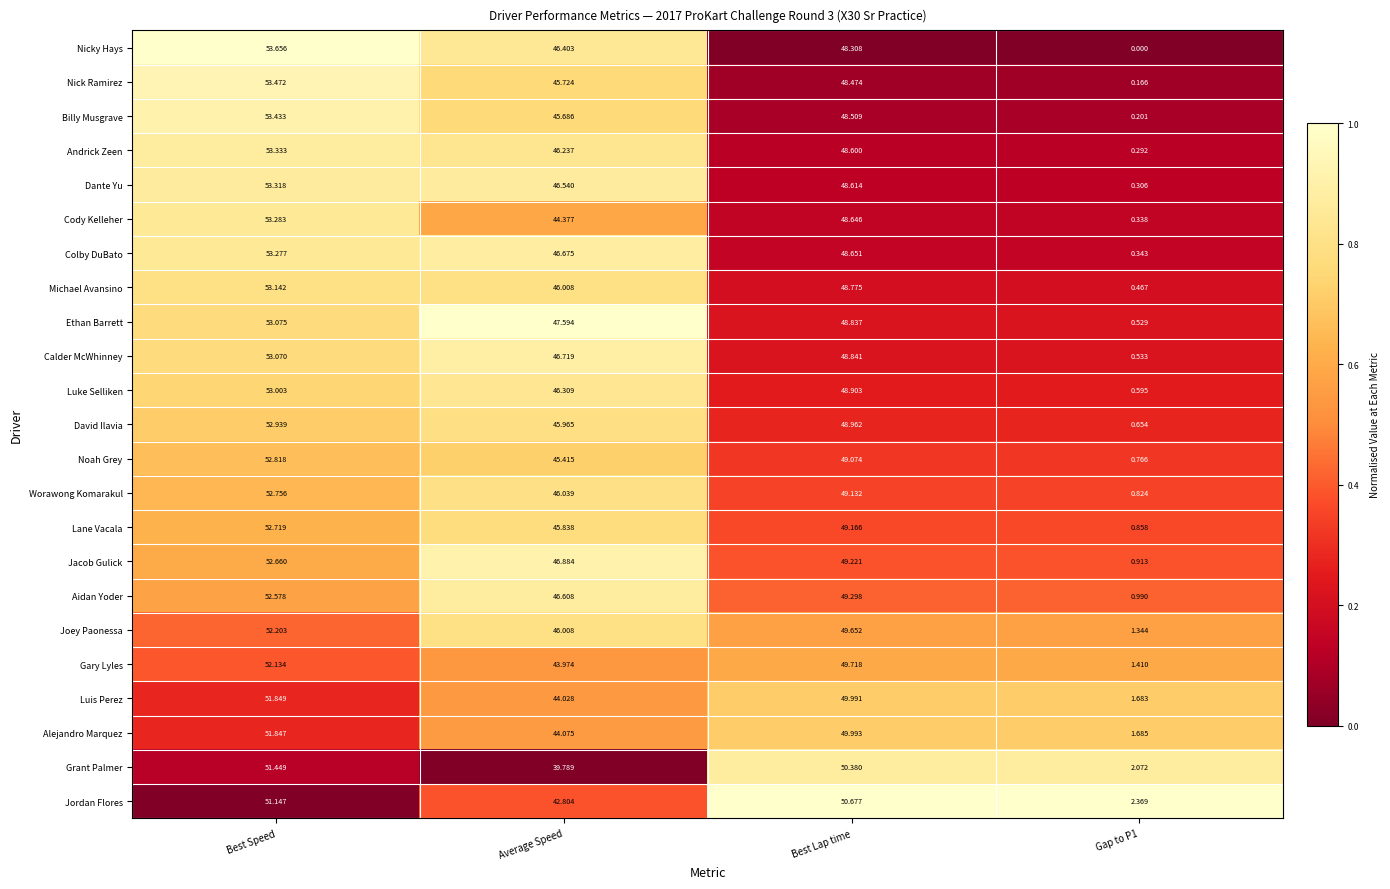

Is the value of Alejandro Marquez at Best Lap time greater than the value of Colby DuBato at Gap to P1?

Yes